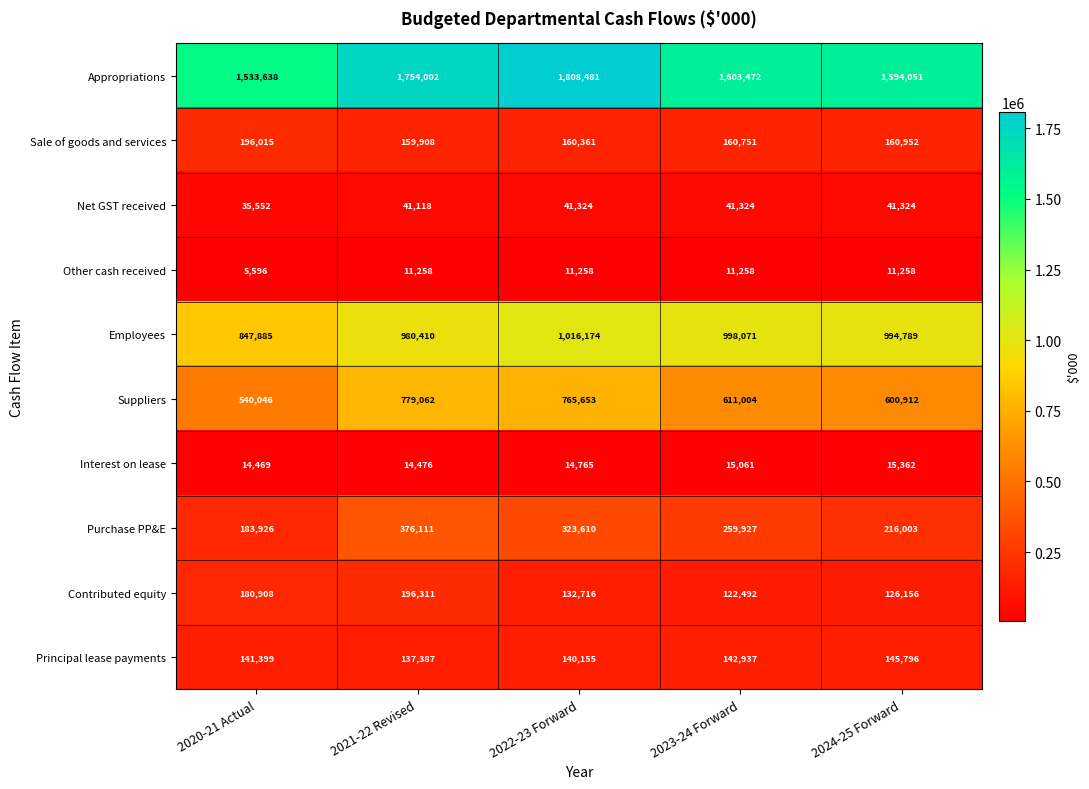

Where is Sale of goods and services nearest to the value 177961?

2024-25 Forward